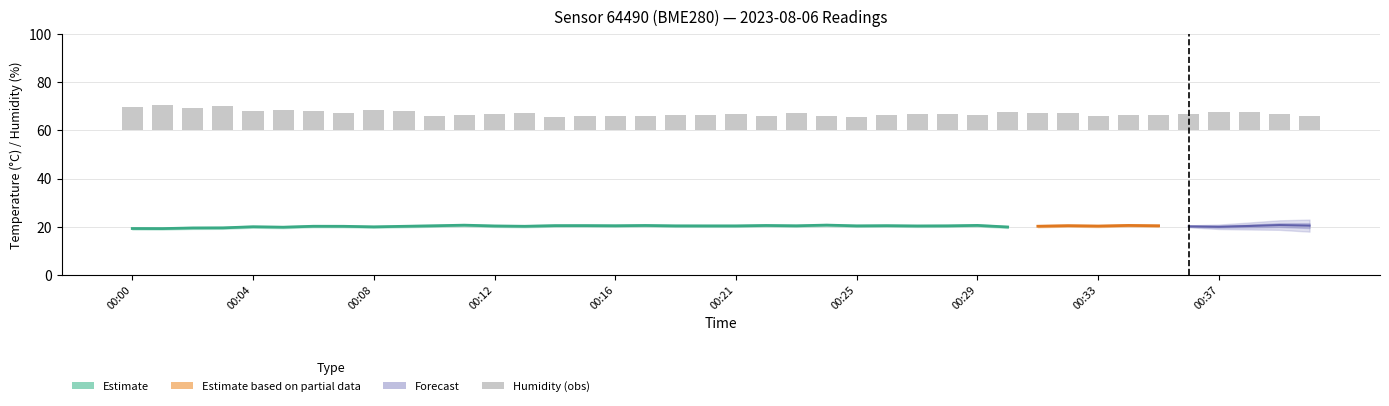

Where is the data nearest to the value 8?

00:04